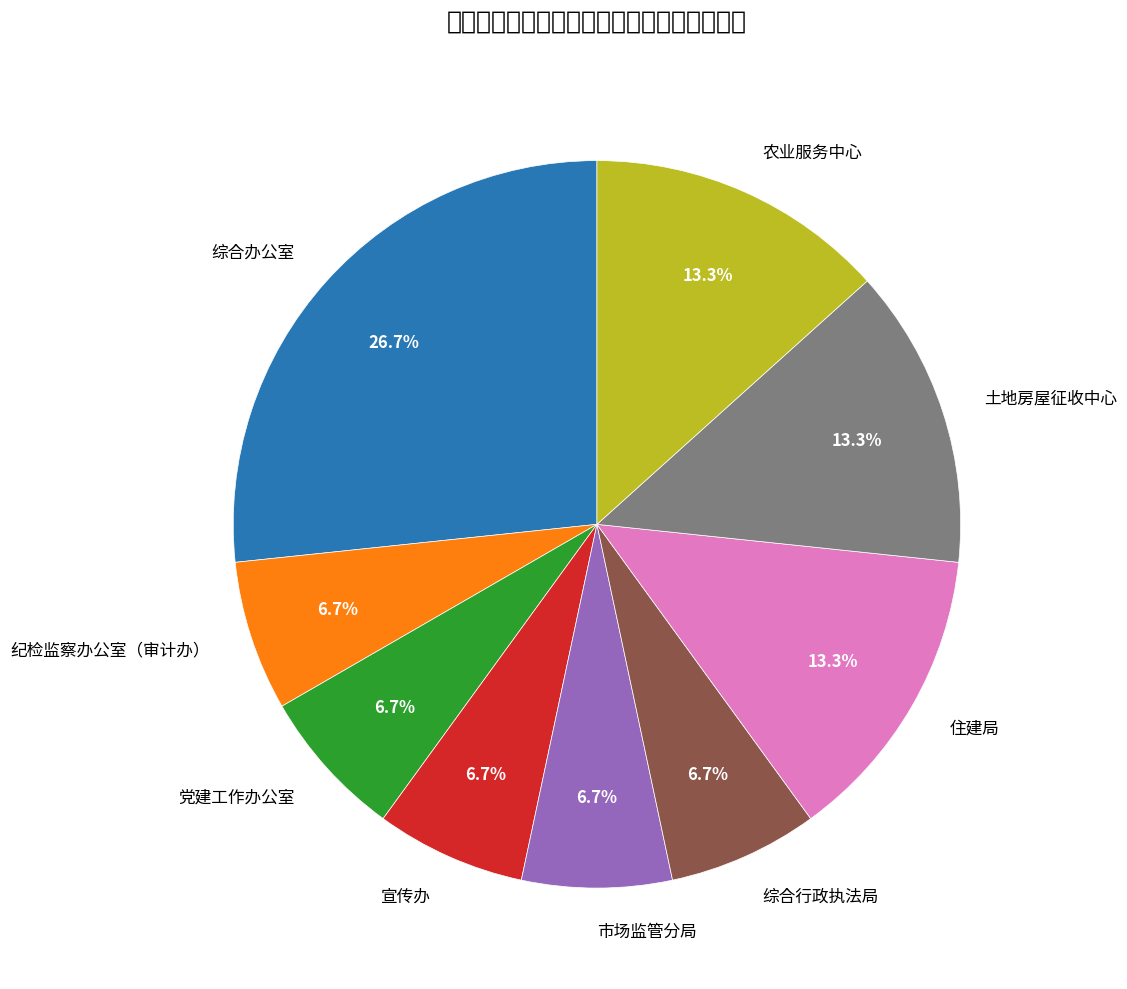

Is there a majority slice in this chart?

No